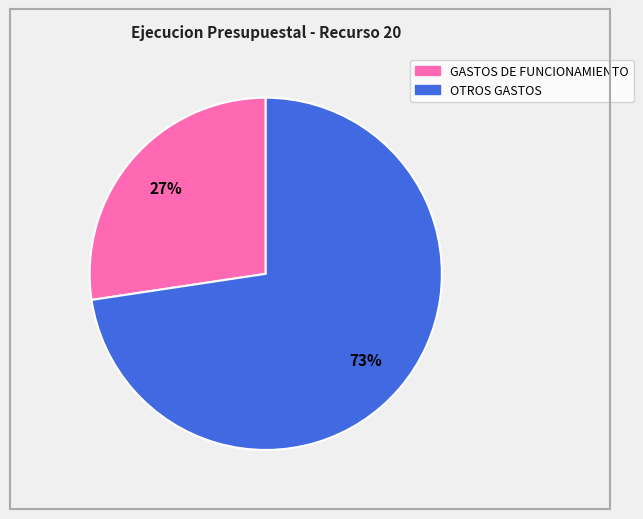

Is the sum of OTROS GASTOS and GASTOS DE FUNCIONAMIENTO greater than half?

Yes